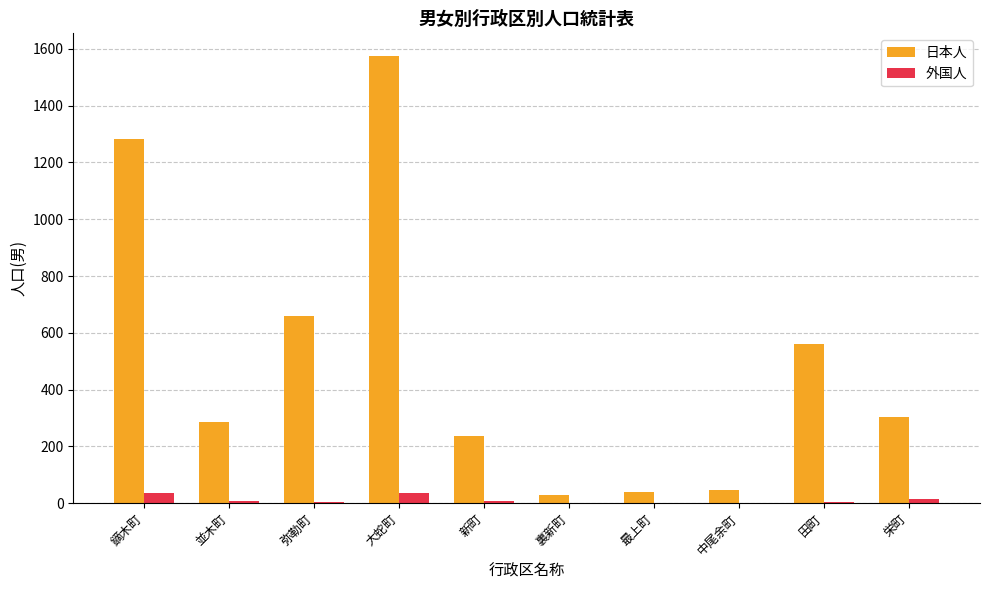

Which series has the largest total across all categories?

日本人